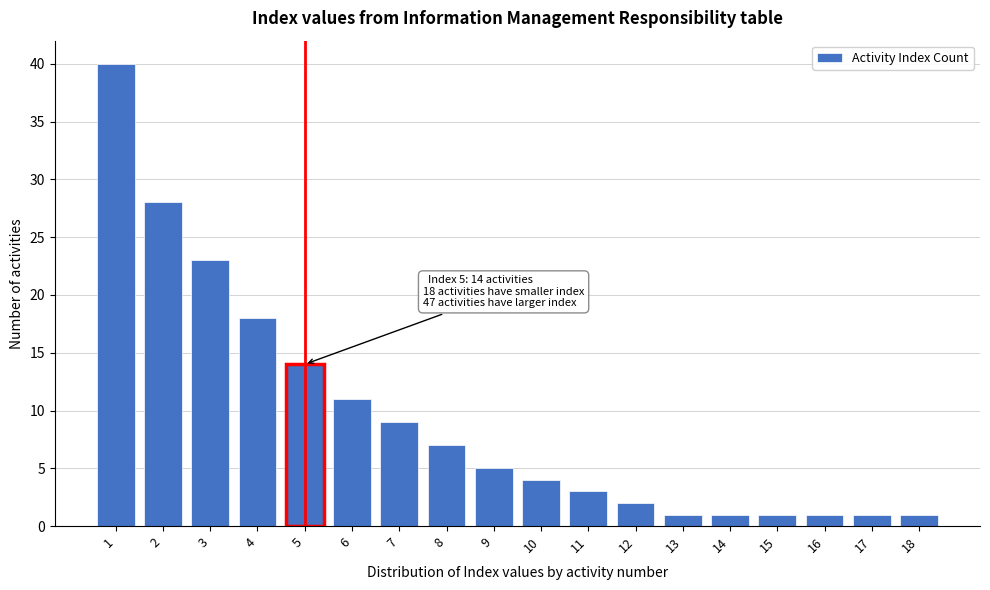

Reading left to right, list all the values displayed in this chart.

40	28	23	18	14	11	9	7	5	4	3	2	1	1	1	1	1	1